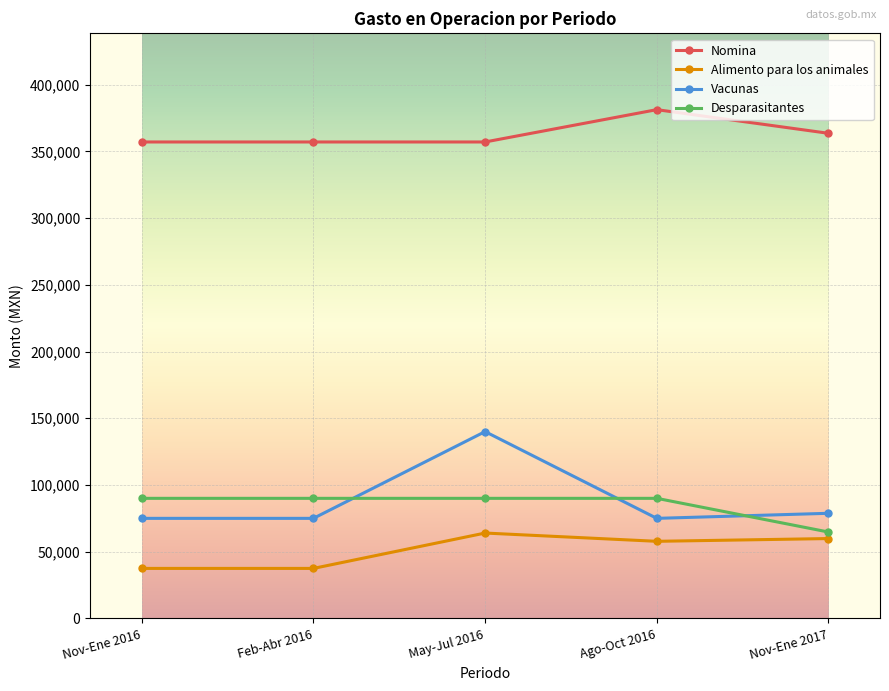

What is the difference between the maximum and minimum values in the Desparasitantes series?

25250.0